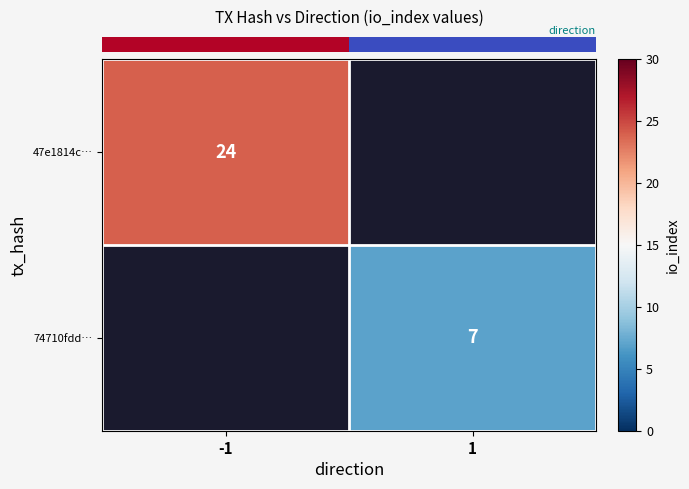

Rank the series at -1 from lowest to highest value.

row_0, row_1